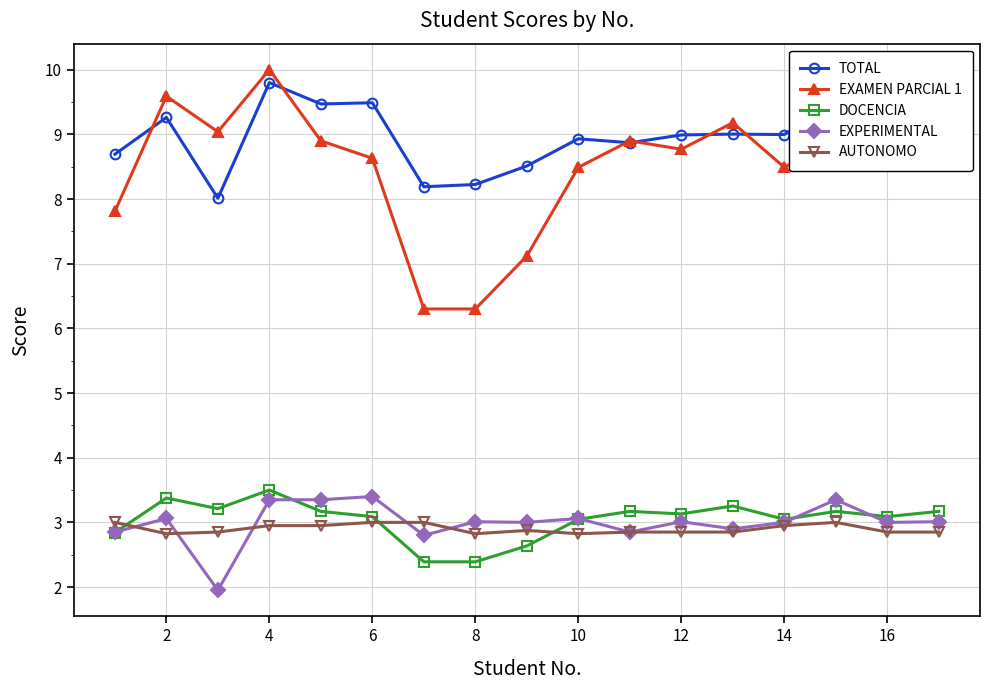

What is the greatest value displayed?

10.0